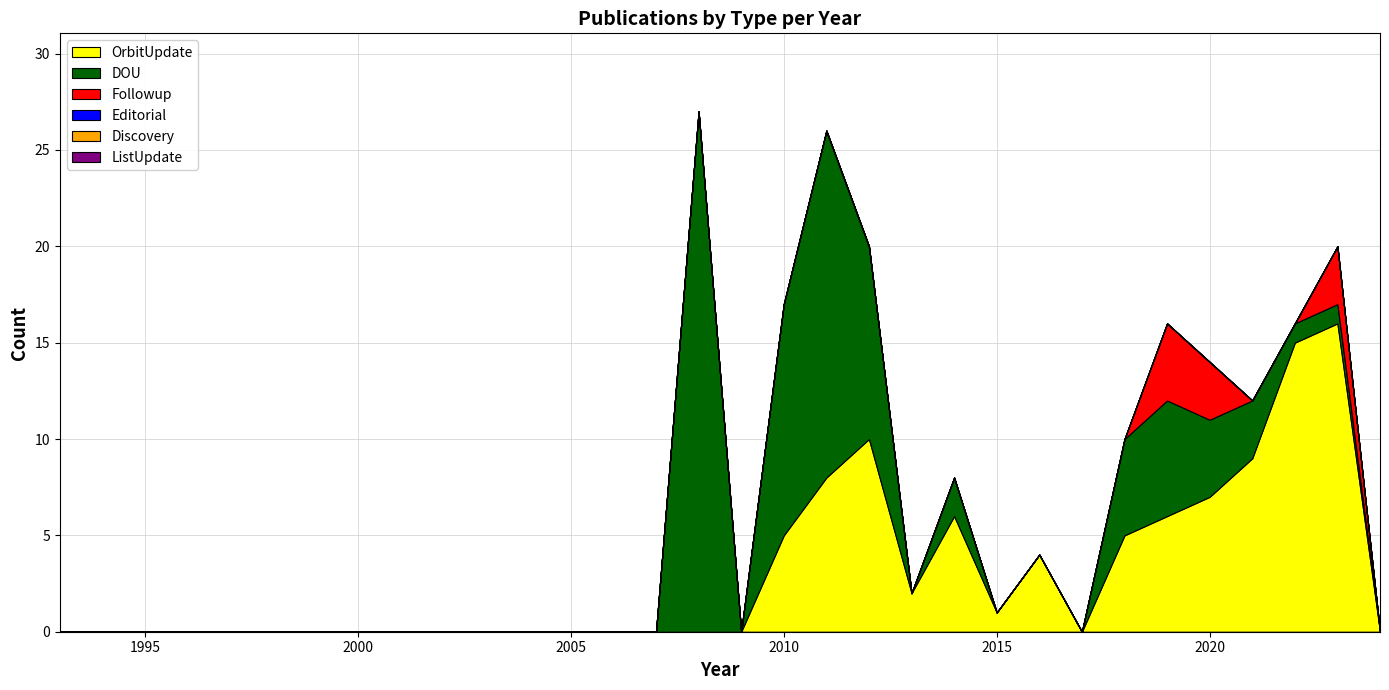

What is the value of the DOU point at the 16th from the left?

27